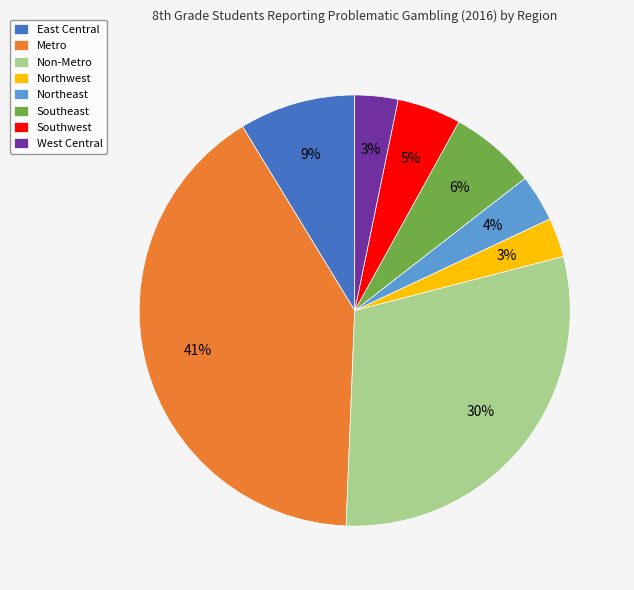

What percentage is the East Central slice, to the nearest percent?

9%